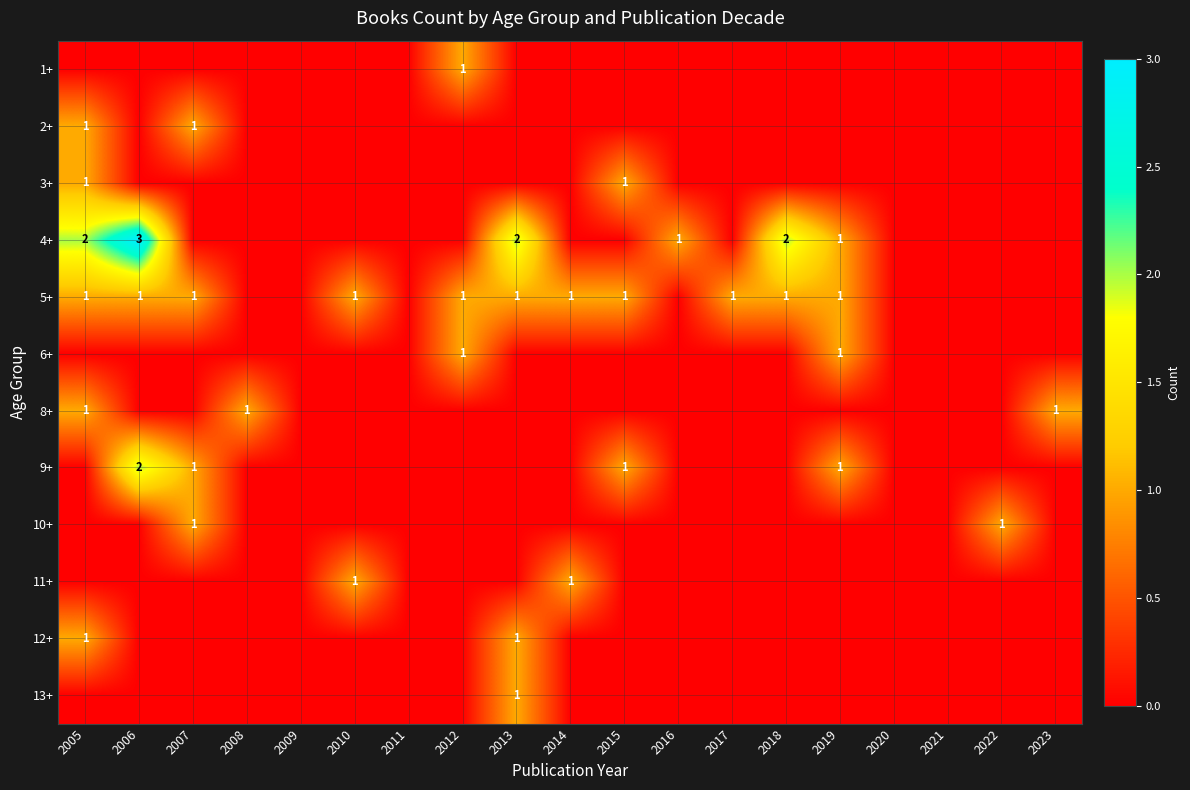

True or false: 12+ has a value of 1 at 2005.

True